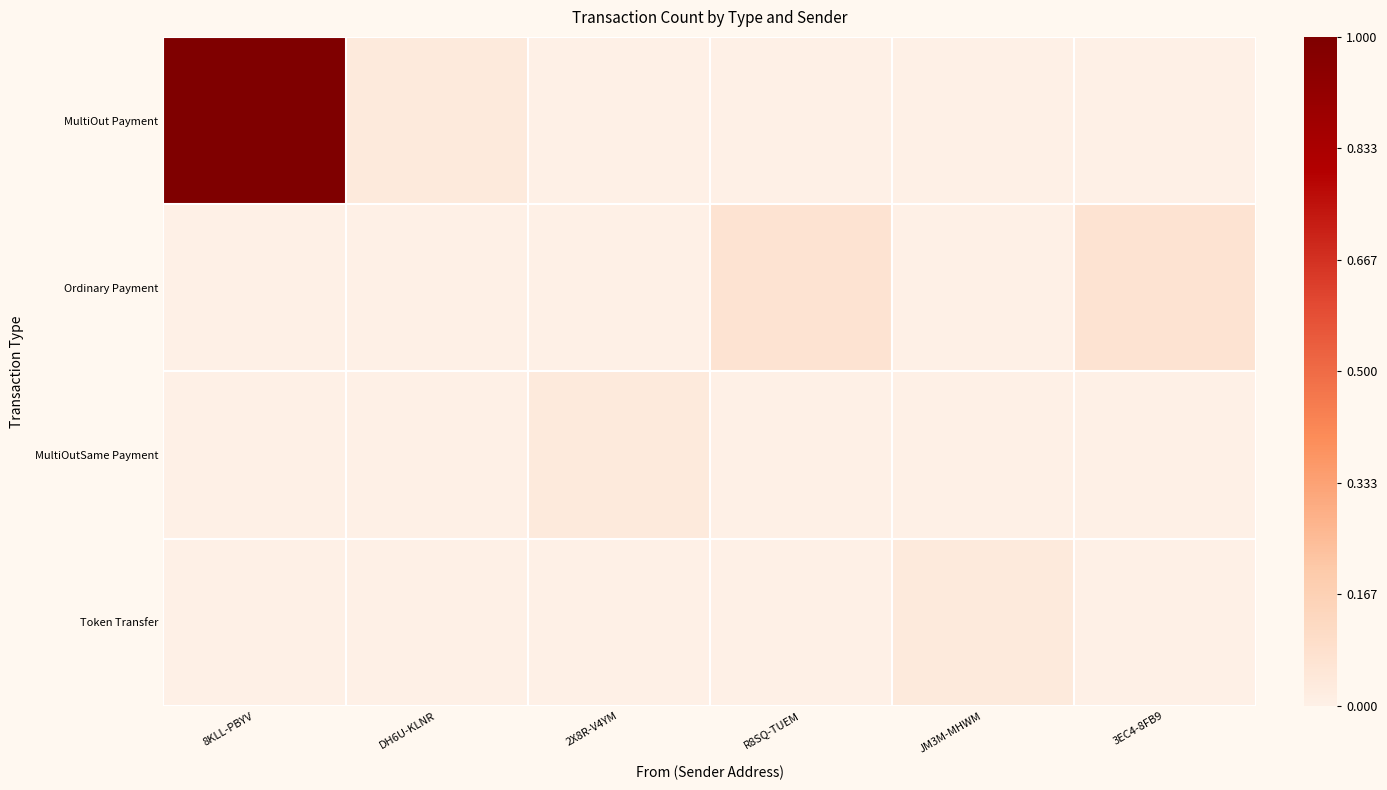

Reading left to right, what are all the values shown in this chart?

MultiOut Payment: 8KLL-PBYV=1.0	DH6U-KLNR=0.0	2X8R-V4YM=0.0	R8SQ-TUEM=0.0	JM3M-MHWM=0.0	3EC4-8FB9=0.0
Ordinary Payment: 8KLL-PBYV=0.0	DH6U-KLNR=0.0	2X8R-V4YM=0.0	R8SQ-TUEM=0.1	JM3M-MHWM=0.0	3EC4-8FB9=0.1
MultiOutSame Payment: 8KLL-PBYV=0.0	DH6U-KLNR=0.0	2X8R-V4YM=0.0	R8SQ-TUEM=0.0	JM3M-MHWM=0.0	3EC4-8FB9=0.0
Token Transfer: 8KLL-PBYV=0.0	DH6U-KLNR=0.0	2X8R-V4YM=0.0	R8SQ-TUEM=0.0	JM3M-MHWM=0.0	3EC4-8FB9=0.0